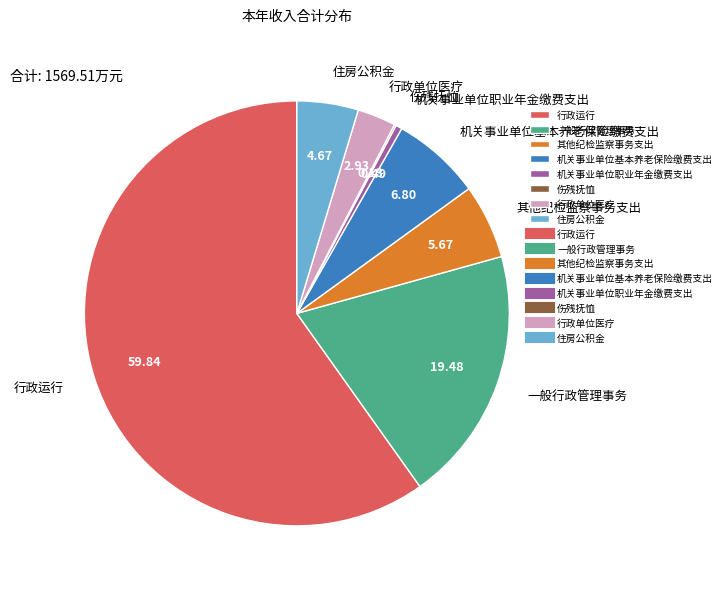

Approximately how many times larger is the value at 行政运行 compared to 机关事业单位职业年金缴费支出?

122.9